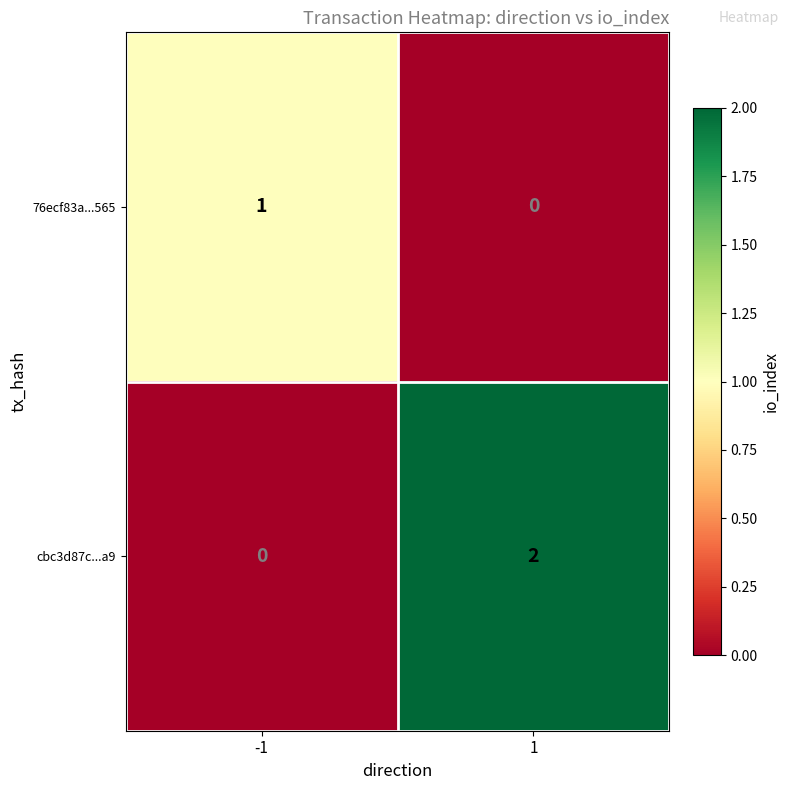

Reading right to left, transcribe all the data shown in this chart.

76ecf83a...565: 1=0	-1=1
cbc3d87c...a9: 1=2	-1=0